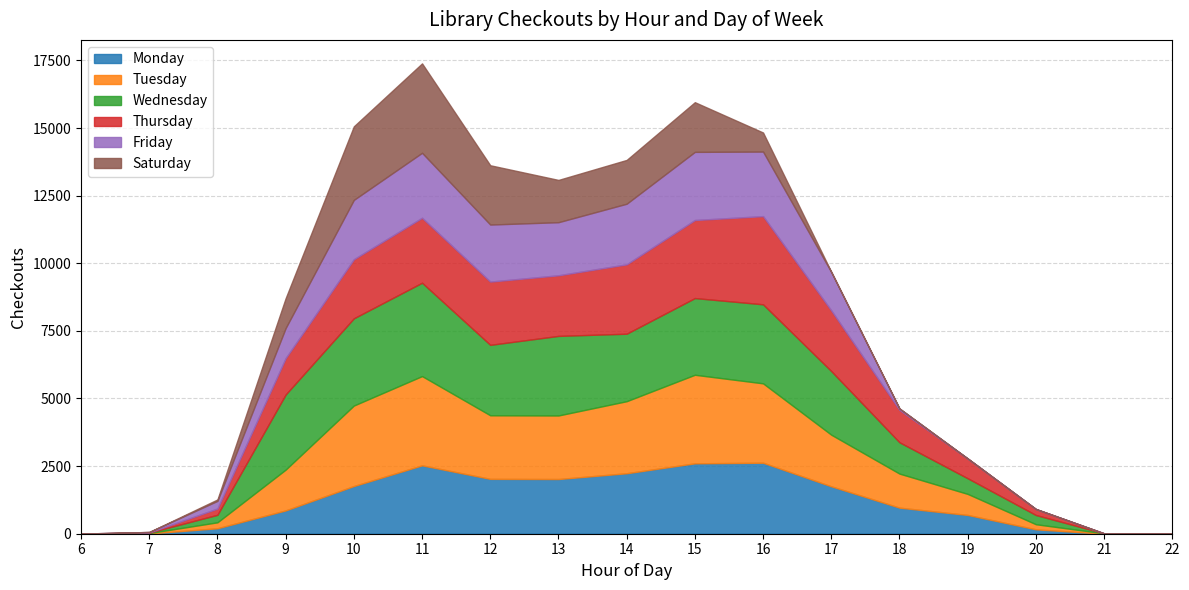

Rank the series by their maximum value, from highest to lowest.

Wednesday, Saturday, Tuesday, Thursday, Monday, Friday